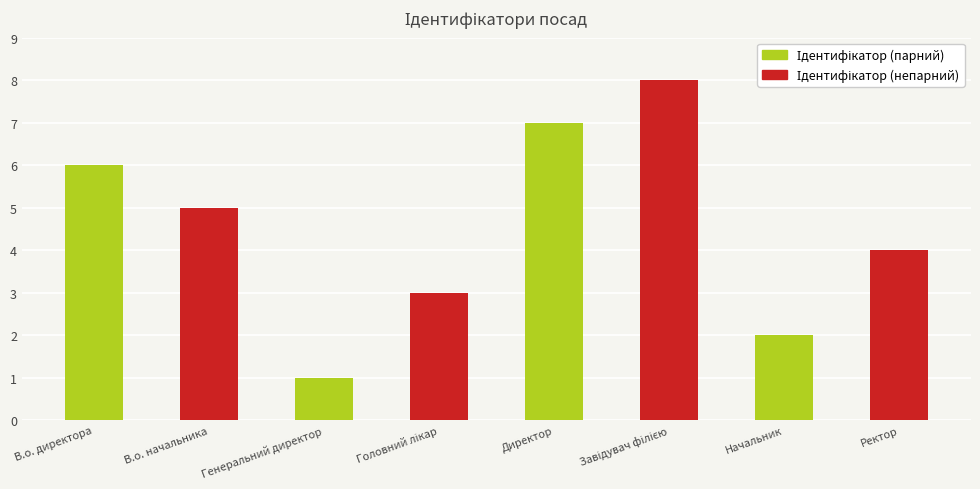

How many groups of bars are there?

4